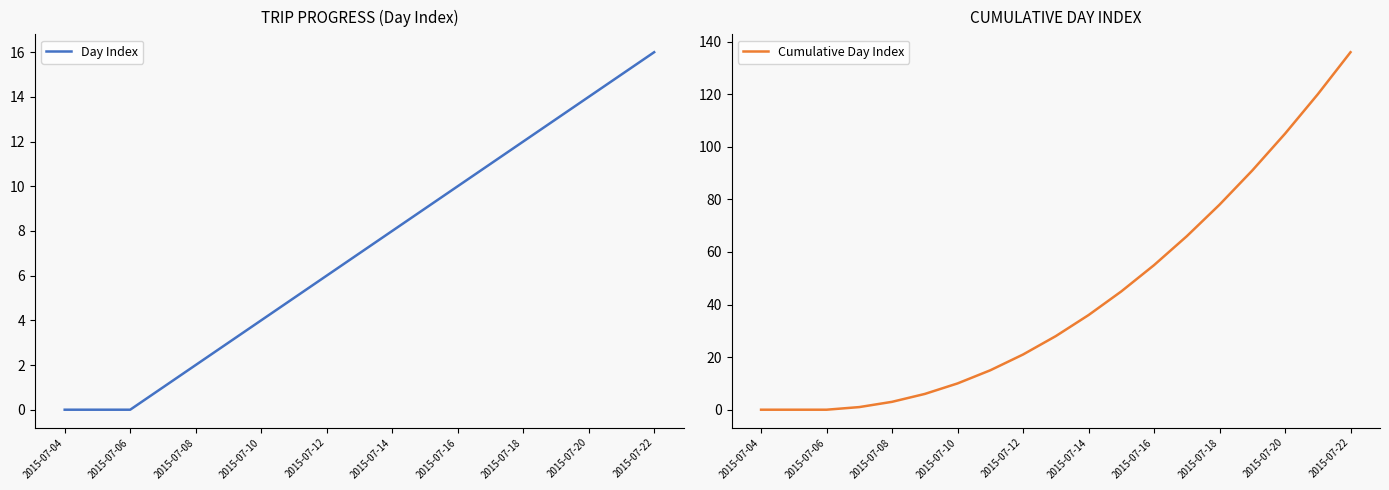

True or false: Cumulative Day Index has more than 1 interior local peaks.

False